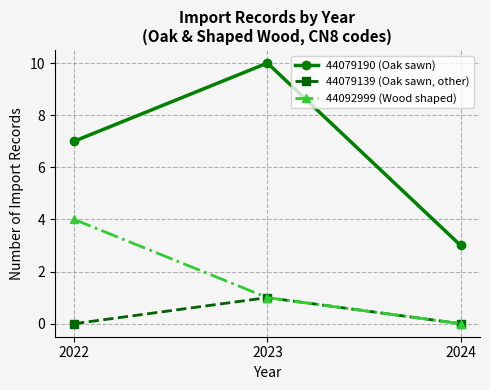

What is the maximum value for 44092999 (Wood shaped)?

4